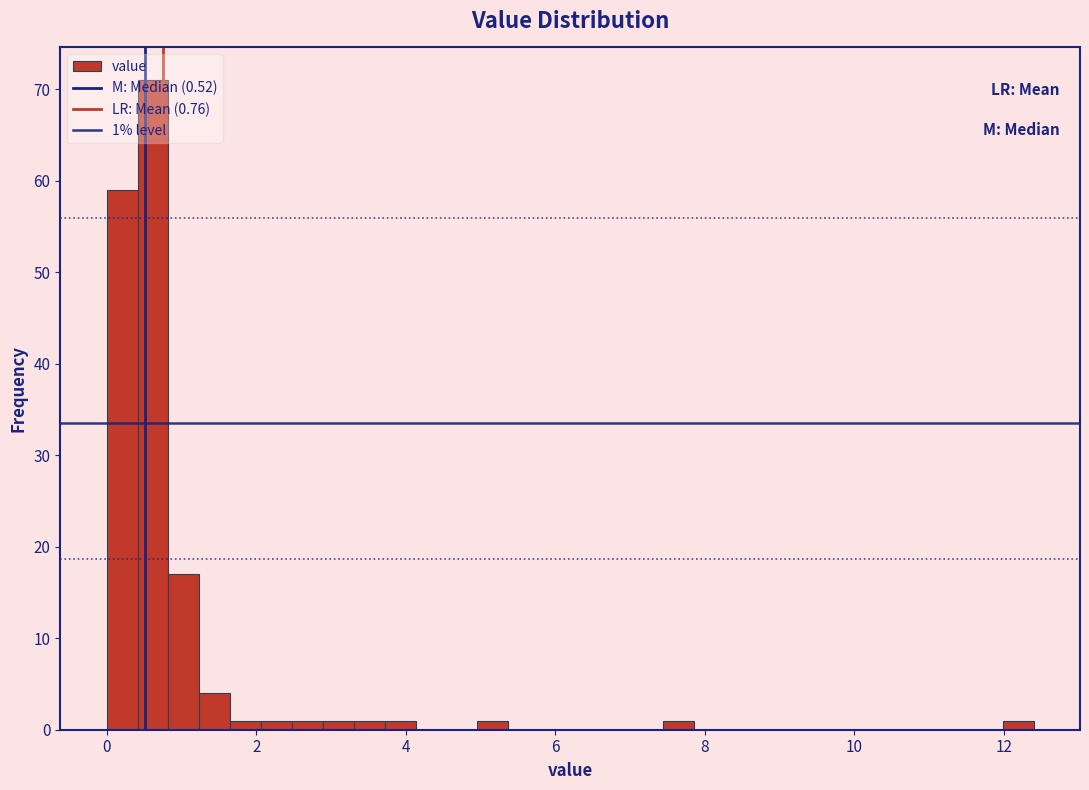

Read against the x-axis, roughly where is the centre of the tallest bar?

0.6